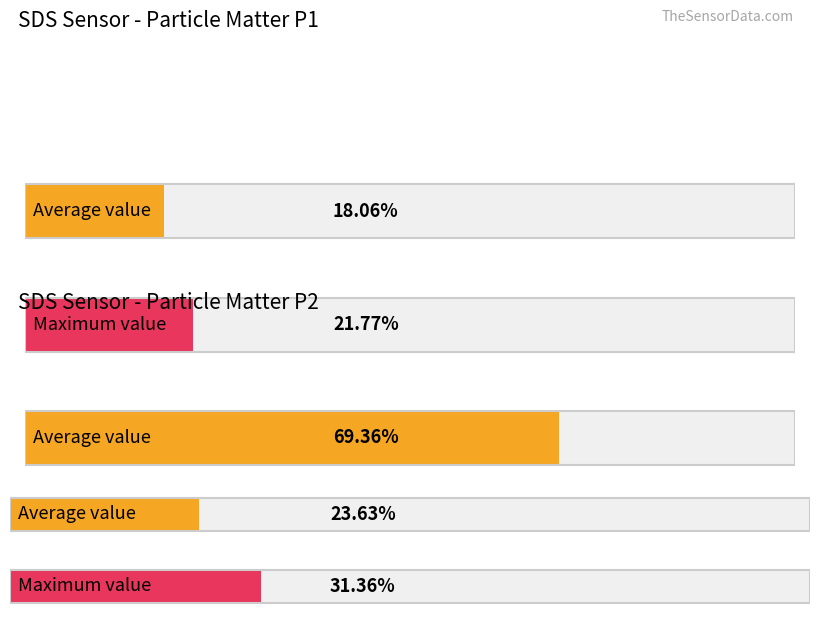

Does the chart contain stacked bars?

No